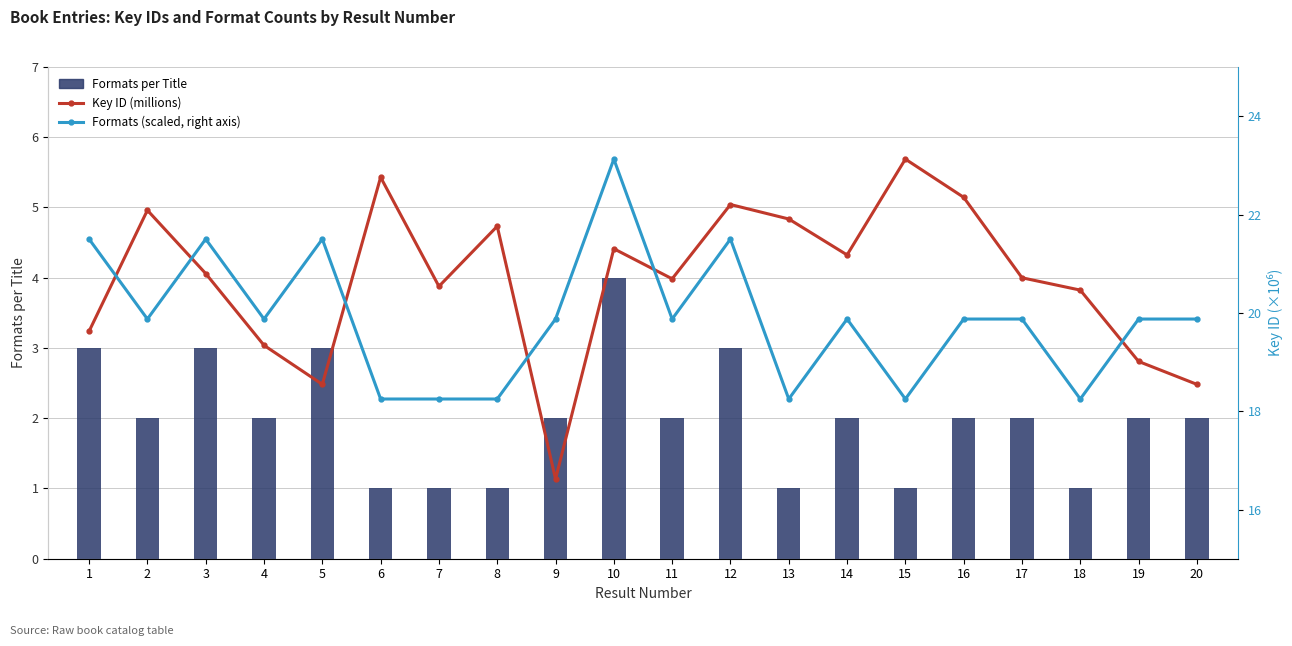

True or false: Formats (scaled, right axis) has a value of 30.5 at 2.

False